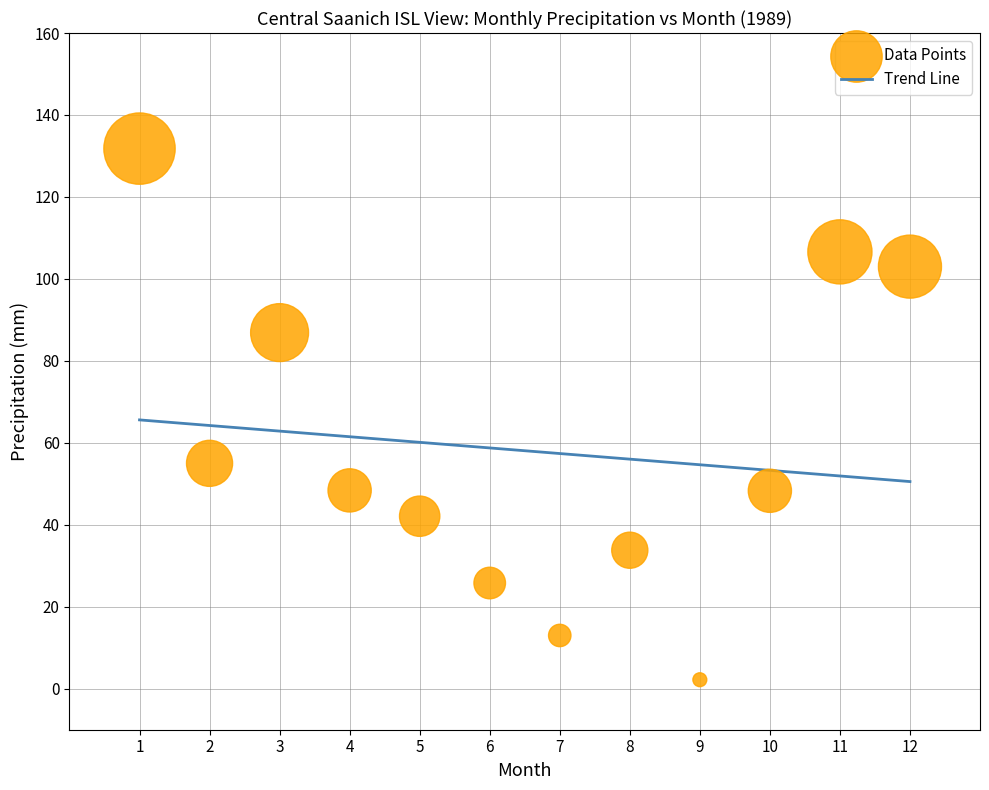

What Y value in the scatter plot is closest to 67?

55.0